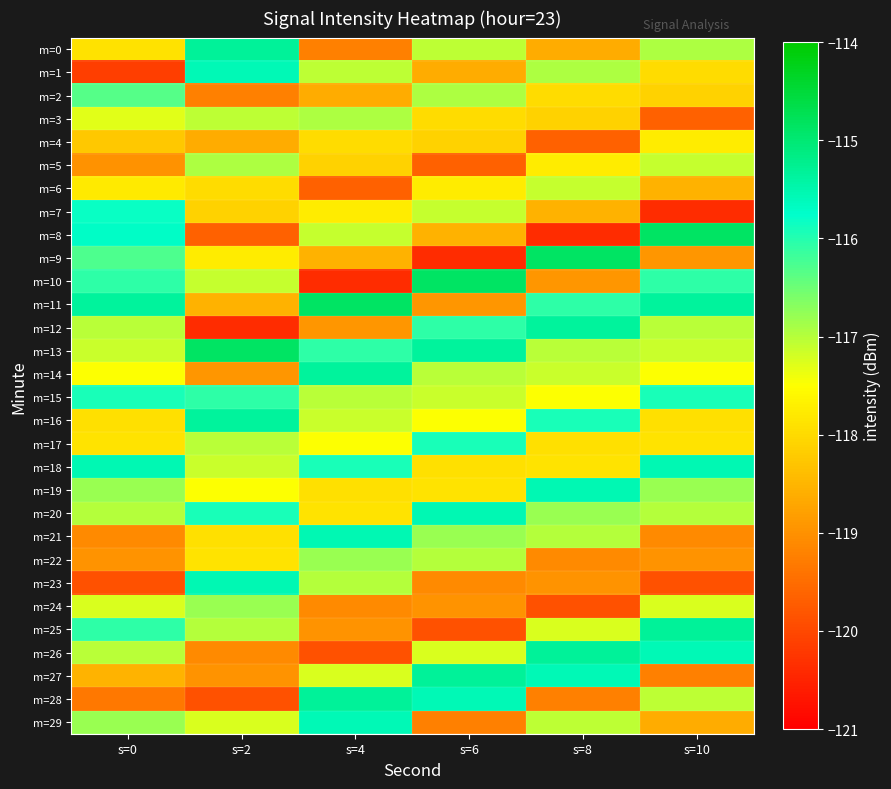

Which label corresponds to the largest value in the chart?

s=10